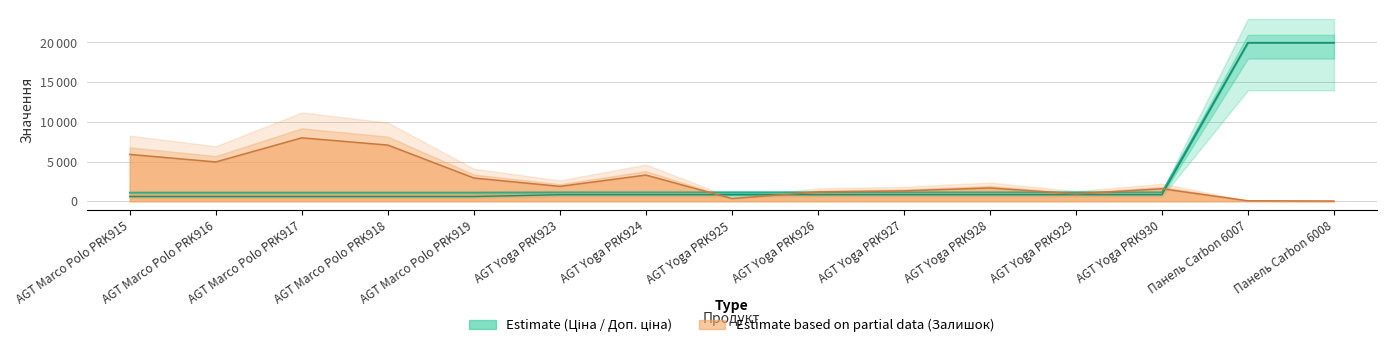

Count the number of categories in the chart.

15